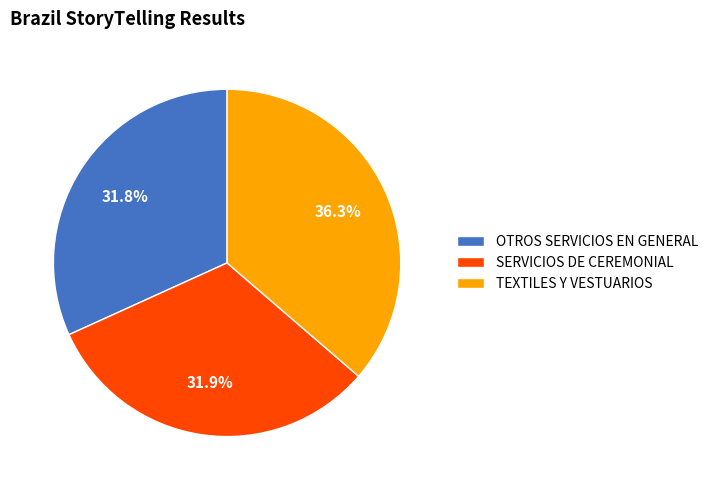

To the nearest percent, what is the combined percentage of SERVICIOS DE CEREMONIAL and TEXTILES Y VESTUARIOS?

68%